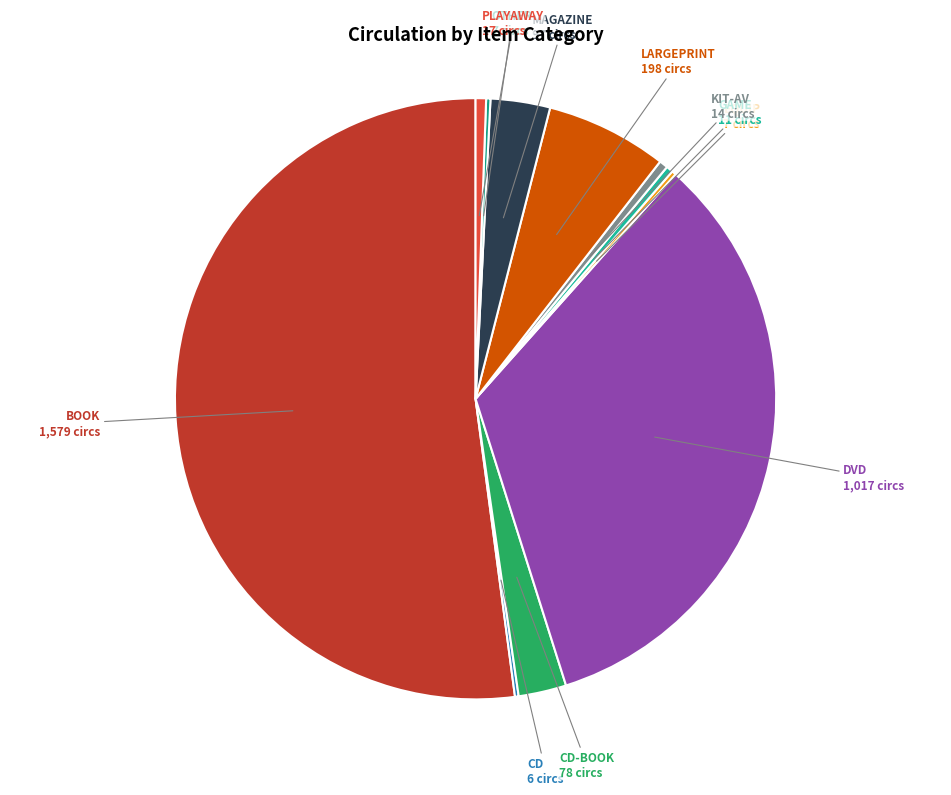

What is the ratio of the value at DVD to the value at KIT-AV?

72.6